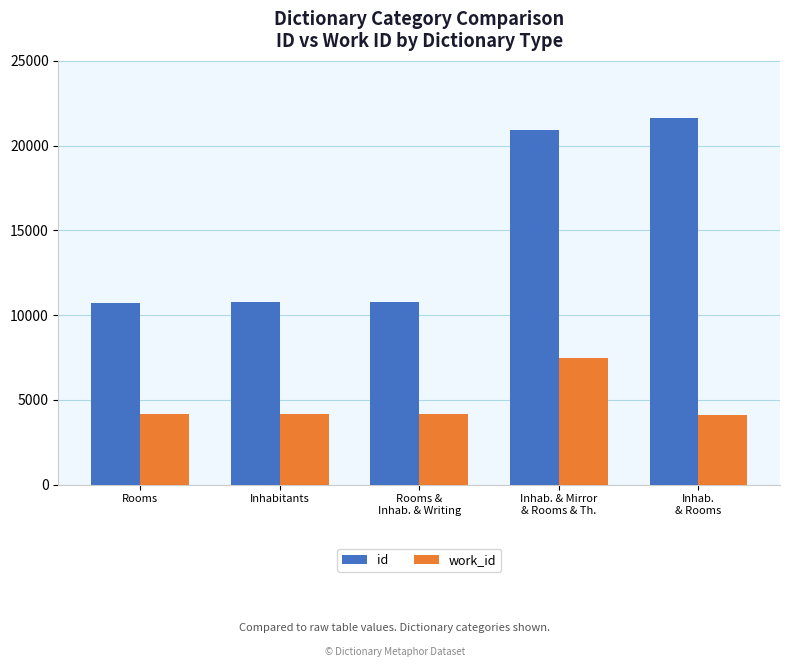

How many bars are there in each group?

2